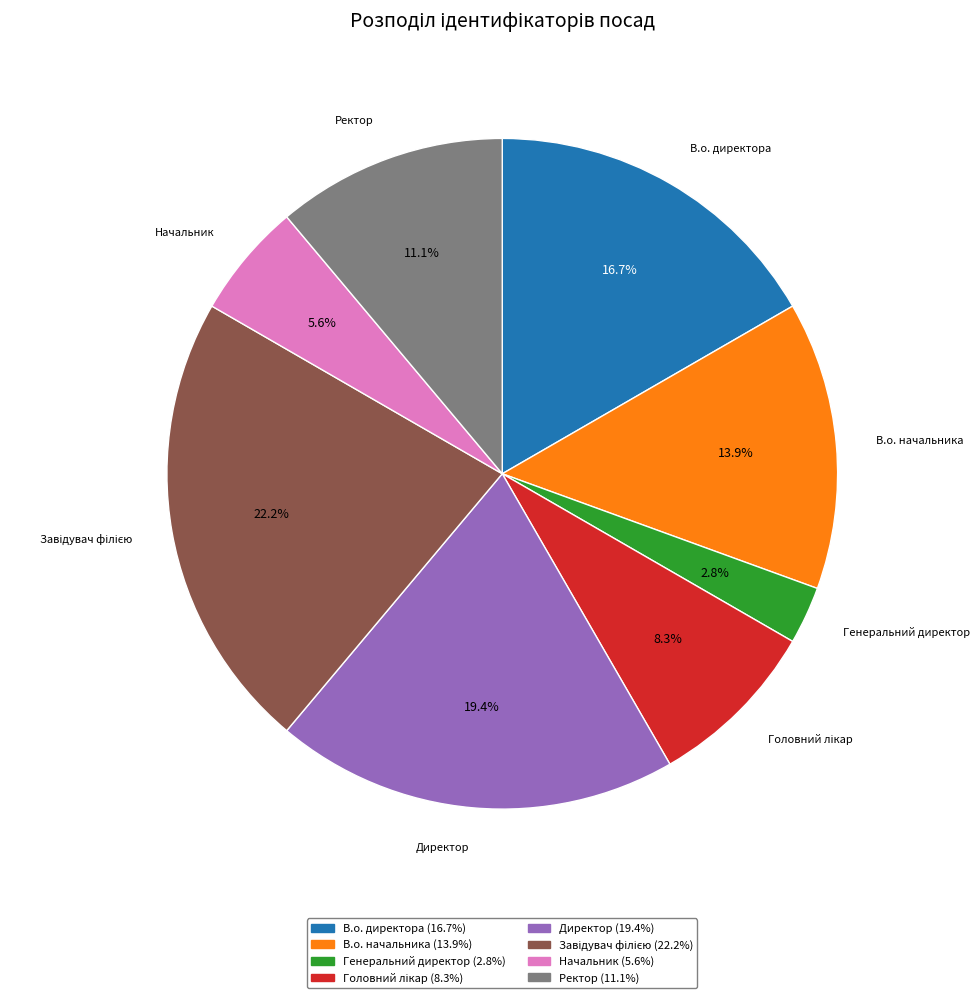

Which category has the smallest portion of the pie?

Генеральний директор